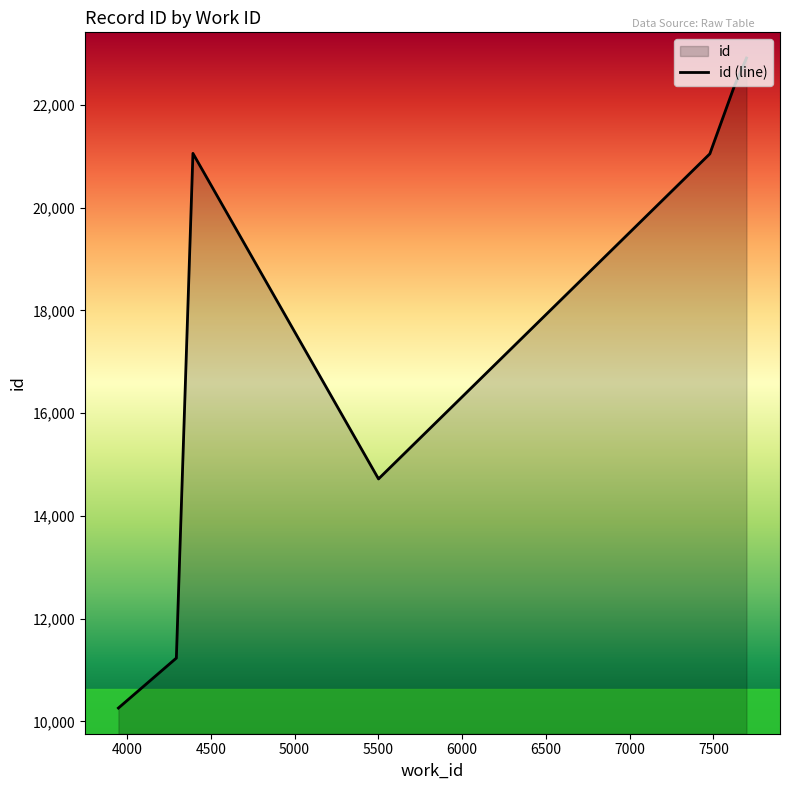

What is the sum of the values at 5500 and 5000?

29443